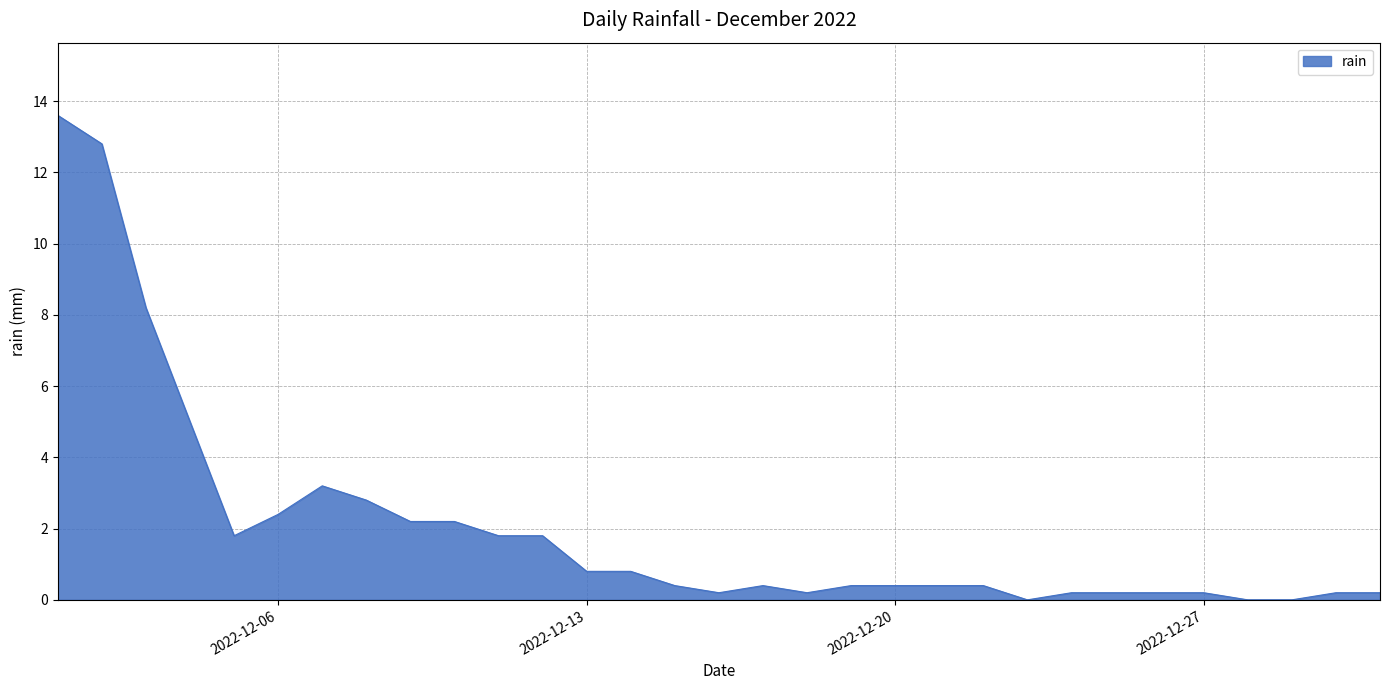

What is the greatest value displayed?

13.6